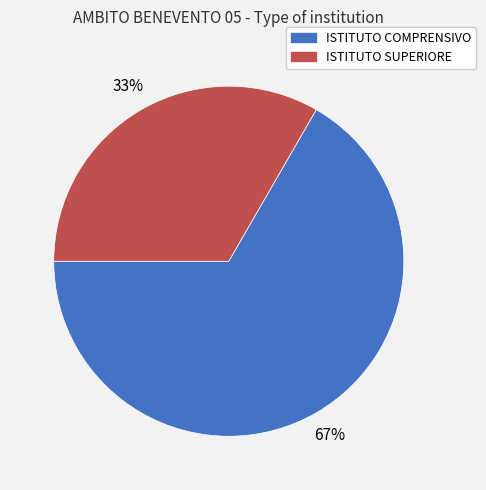

How many segments does this pie chart have?

2